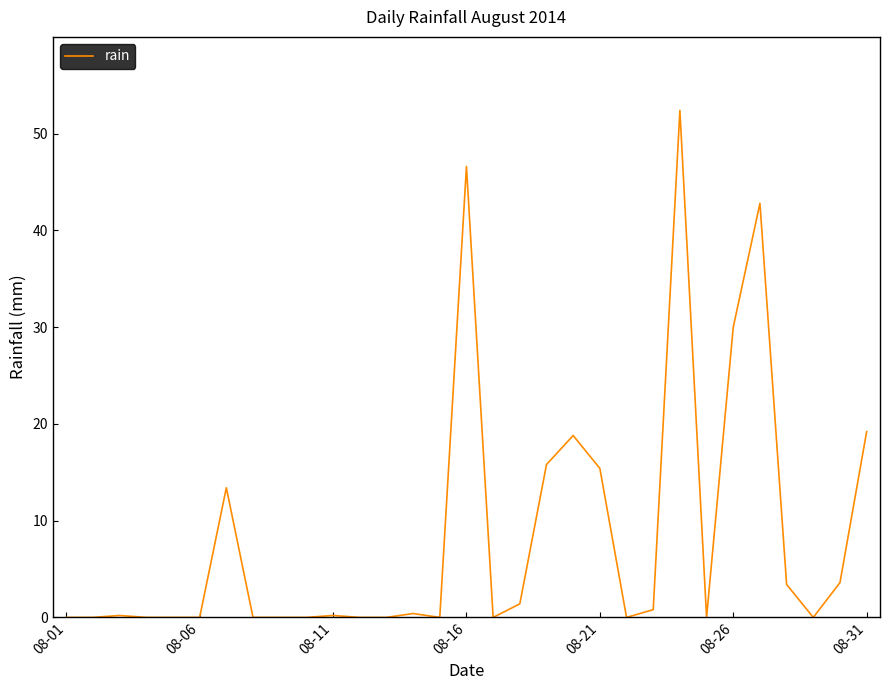

True or false: the data has more than 1 interior local peaks.

True